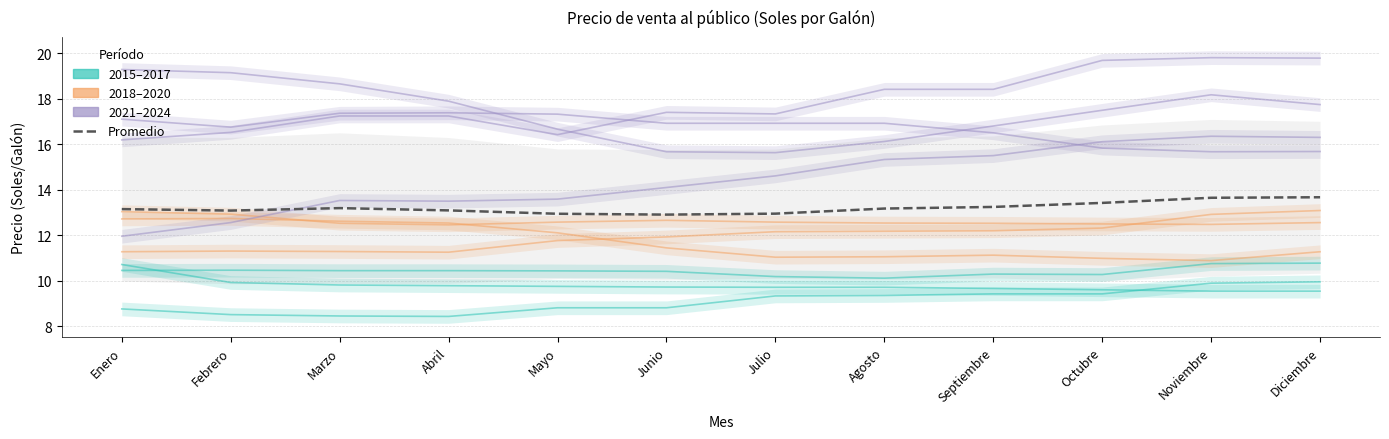

List the labels in order of value, largest first.

Diciembre, Noviembre, Octubre, Septiembre, Marzo, Agosto, Enero, Abril, Febrero, Julio, Mayo, Junio